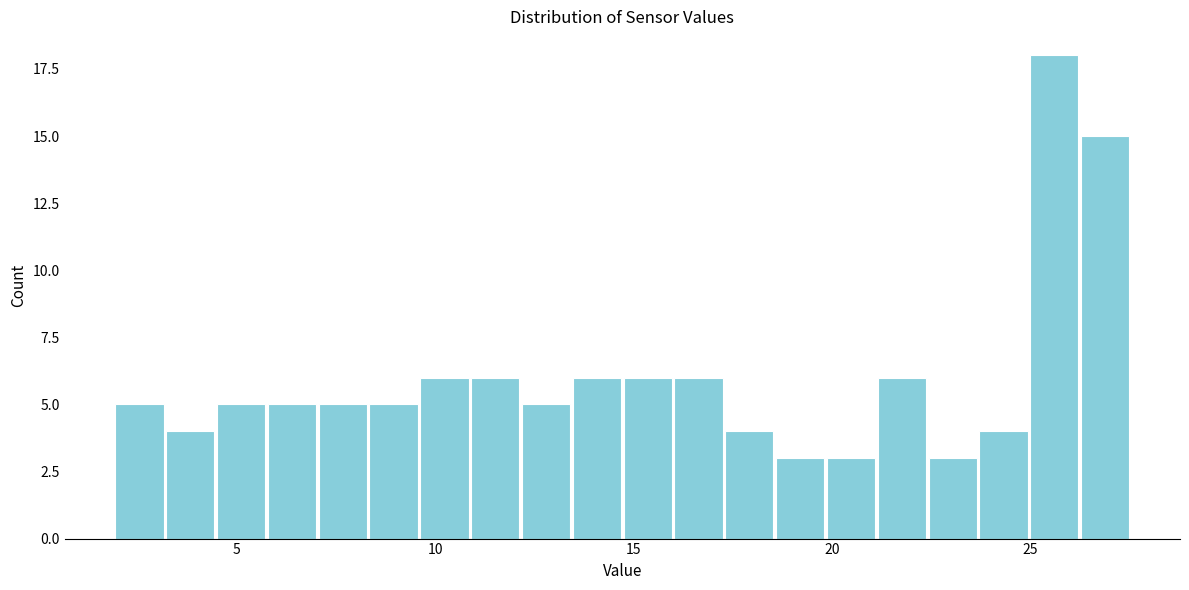

Read against the x-axis, roughly where is the centre of the tallest bar?

25.5